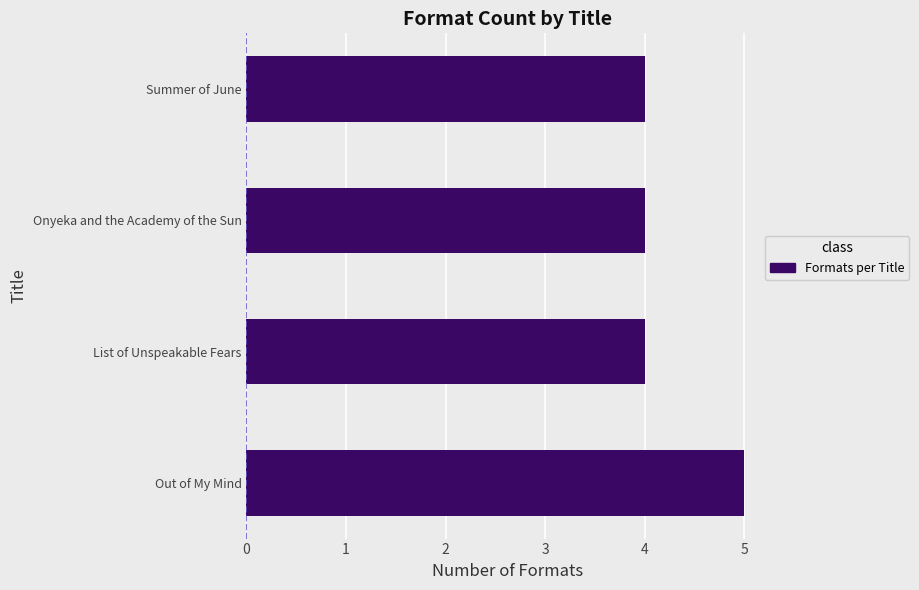

Which category has the highest value across all series?

Out of My Mind